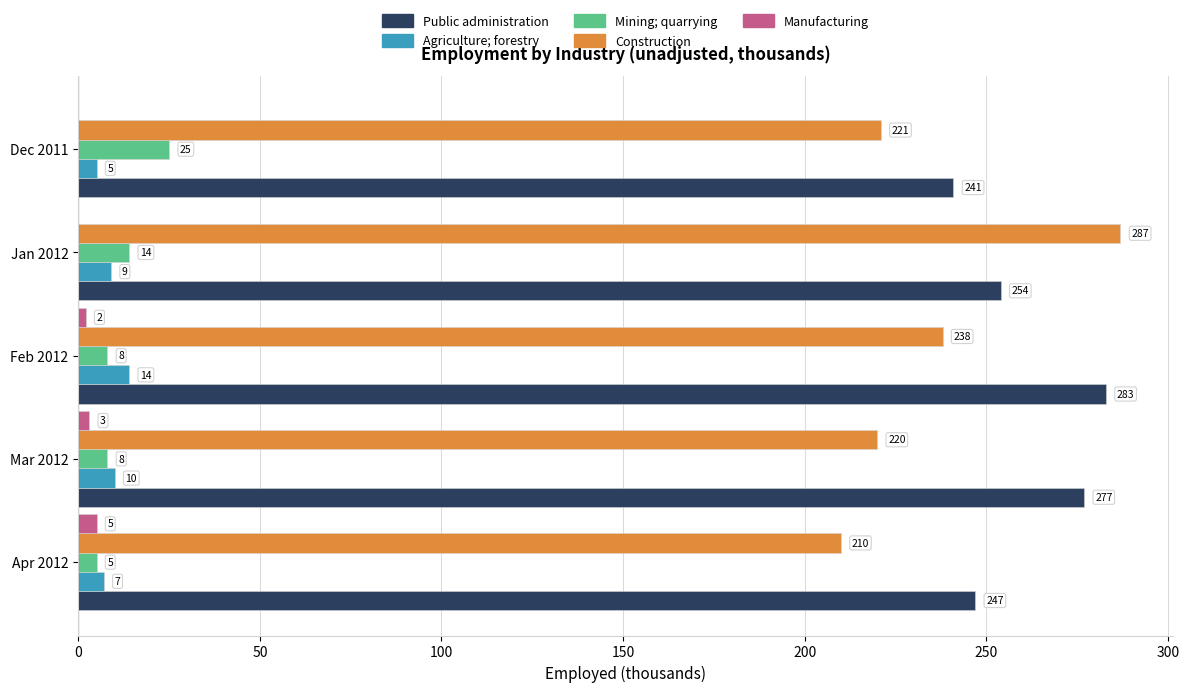

Between Feb 2012 and Jan 2012, which series saw the biggest shift?

Construction